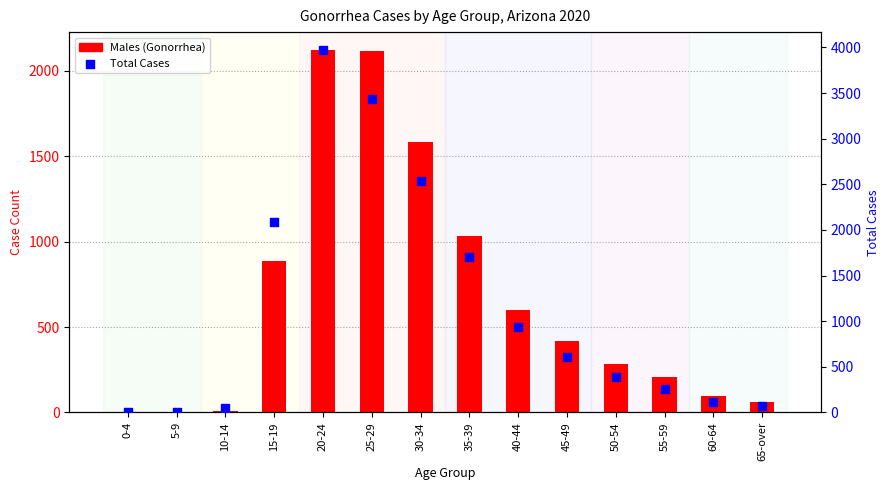

Which has a higher value, 35-39 or 55-59?

35-39